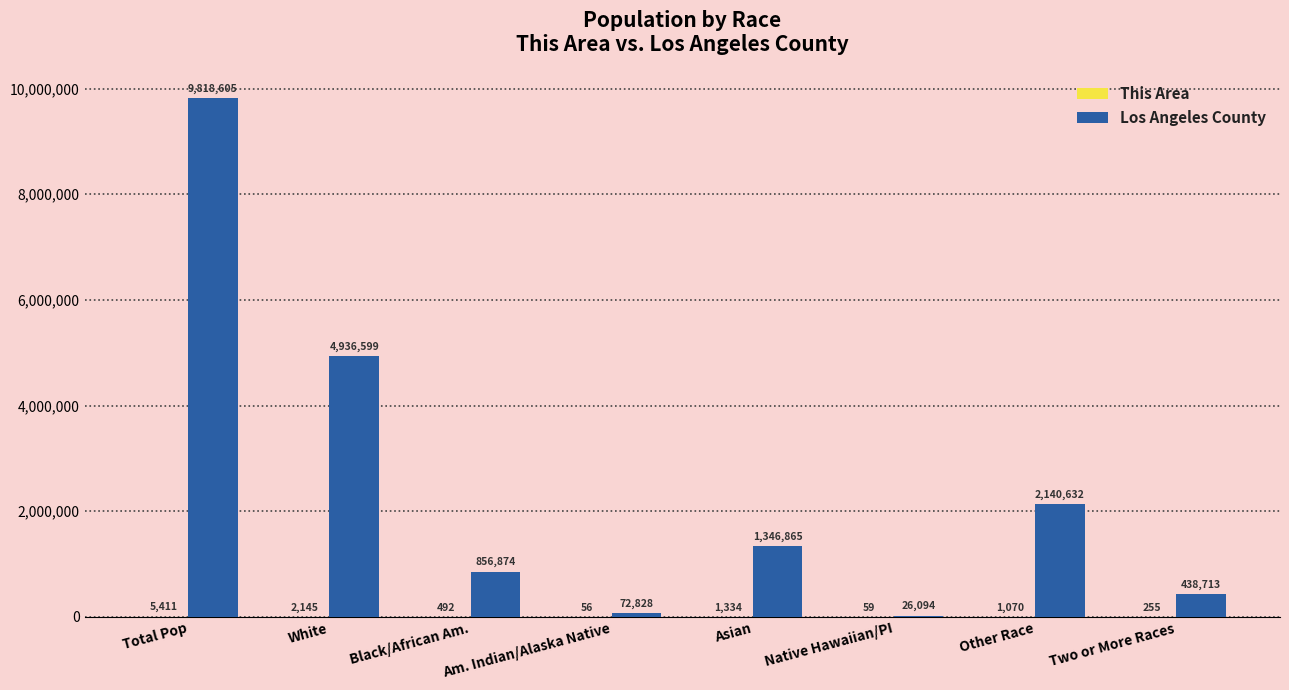

How many distinct data groups are displayed?

2